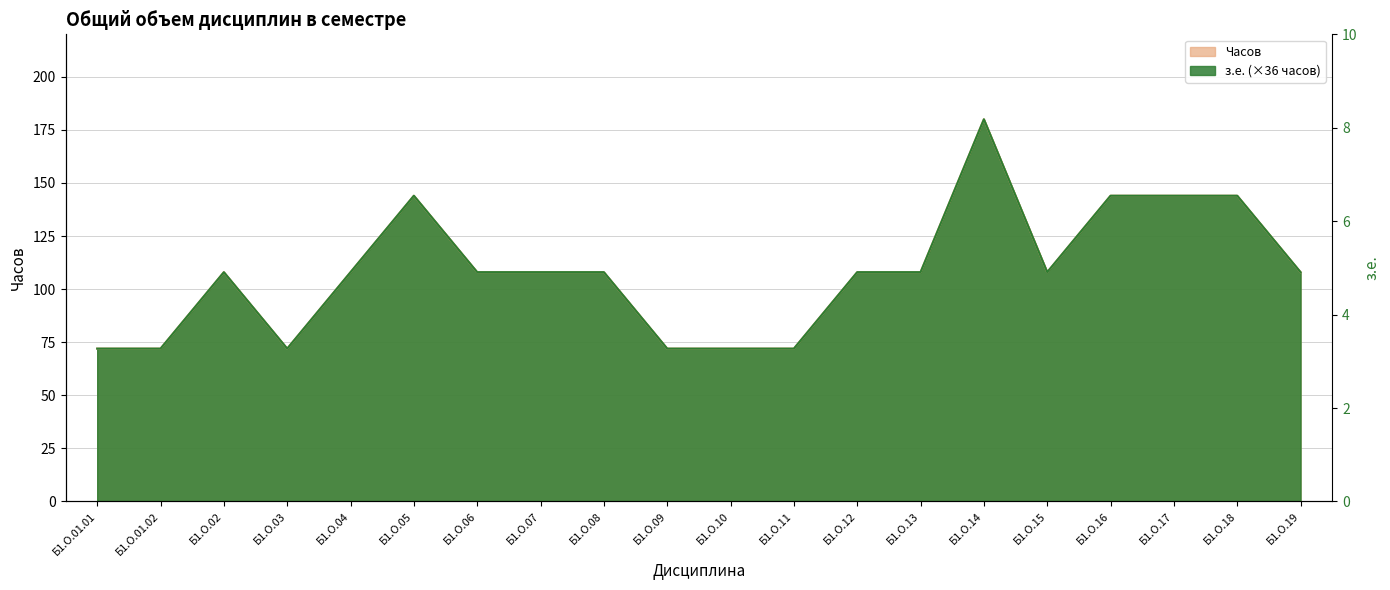

Reading left to right, transcribe all the data shown in this chart.

з.е.: 72	72	108	72	108	144	108	108	108	72	72	72	108	108	180	108	144	144	144	108
Часов: 72	72	108	72	108	144	108	108	108	72	72	72	108	108	180	108	144	144	144	108